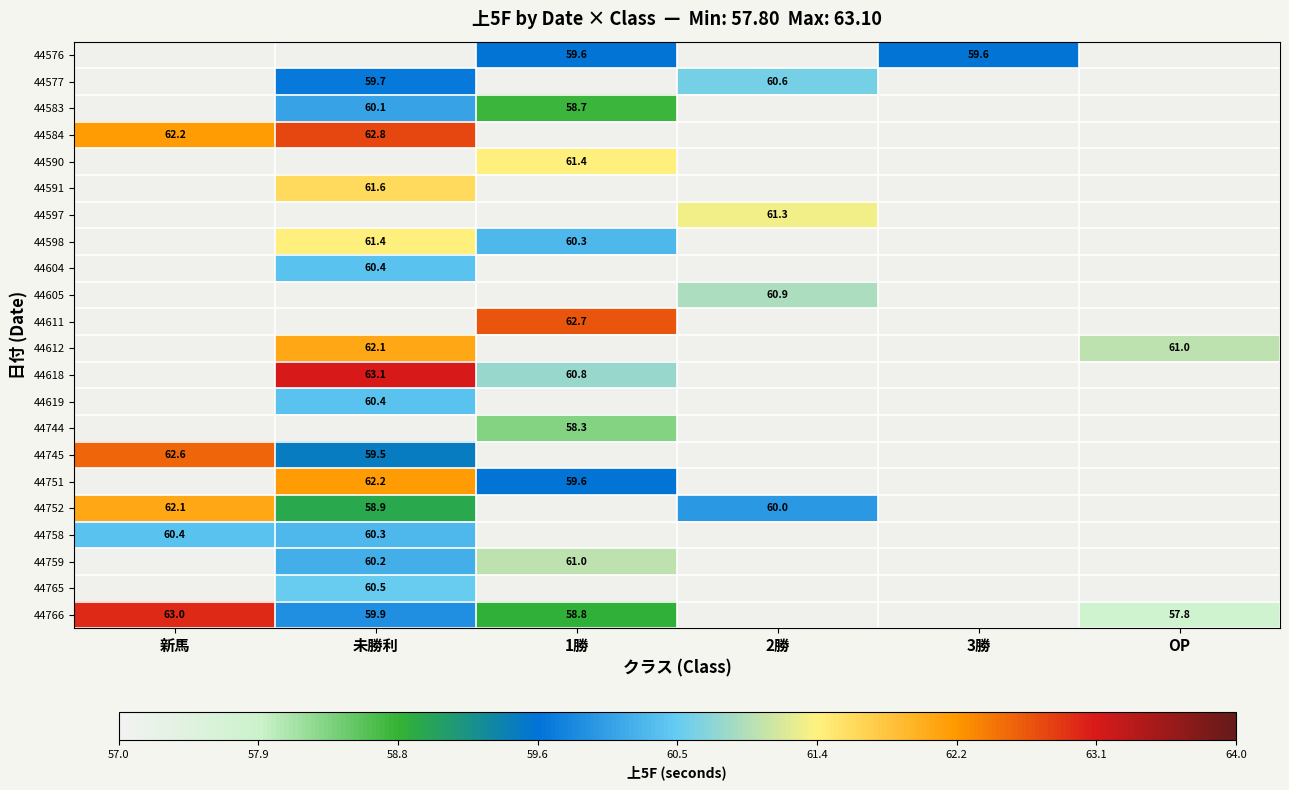

The 44759 series shows 14.5 at 未勝利. True or false?

False